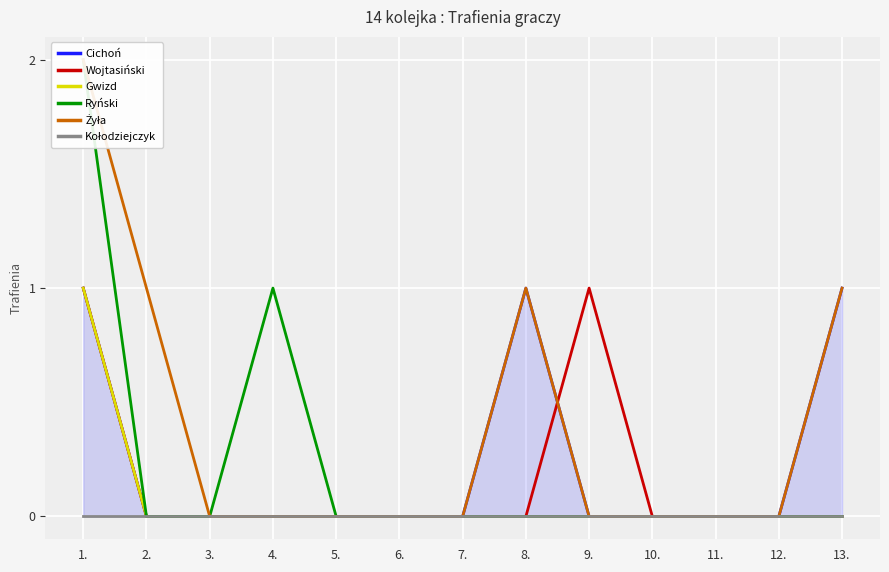

True or false: Gwizd and Ryński intersect in this chart.

False